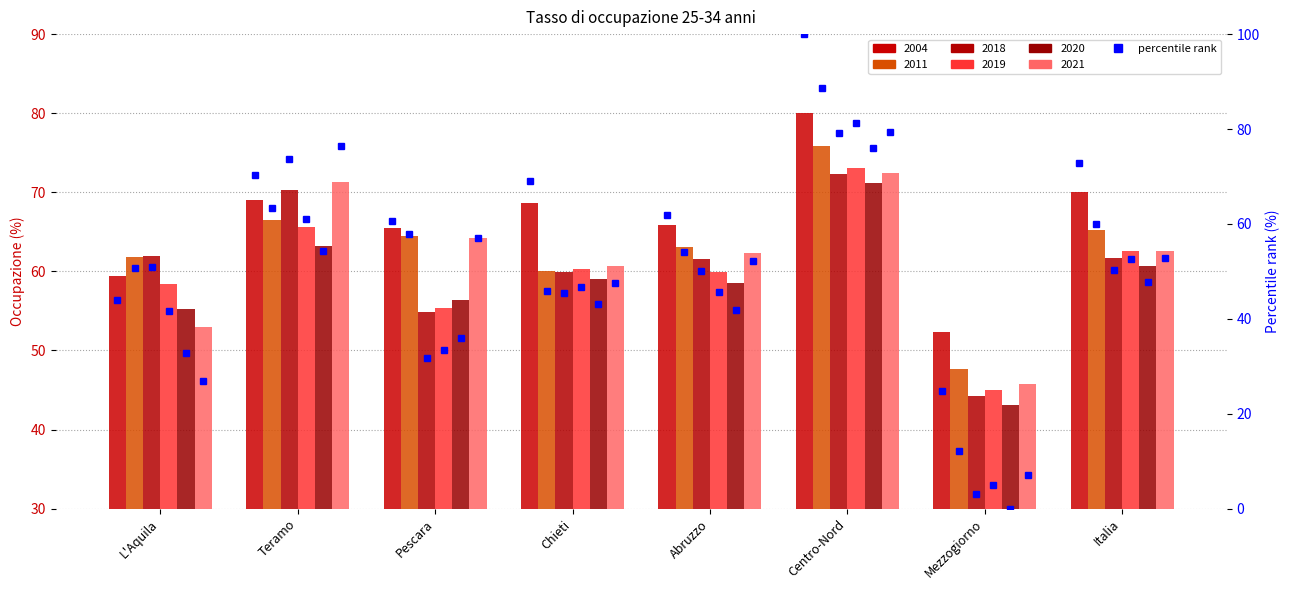

List the labels in order of value, largest first.

Centro-Nord, Italia, Teramo, Chieti, Abruzzo, Pescara, L'Aquila, Mezzogiorno